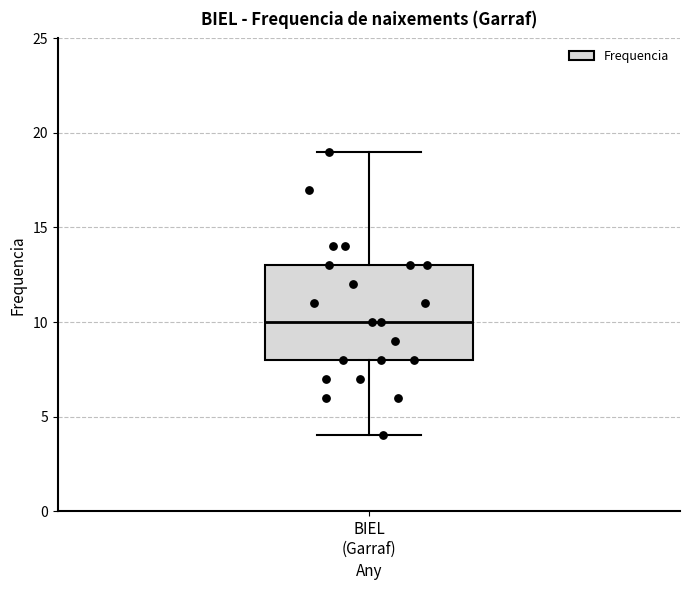

Where does the median line of the box for BIEL (Garraf) sit on the y-axis? The values are not printed on the chart, so give them approximately, as read against the axis.

10